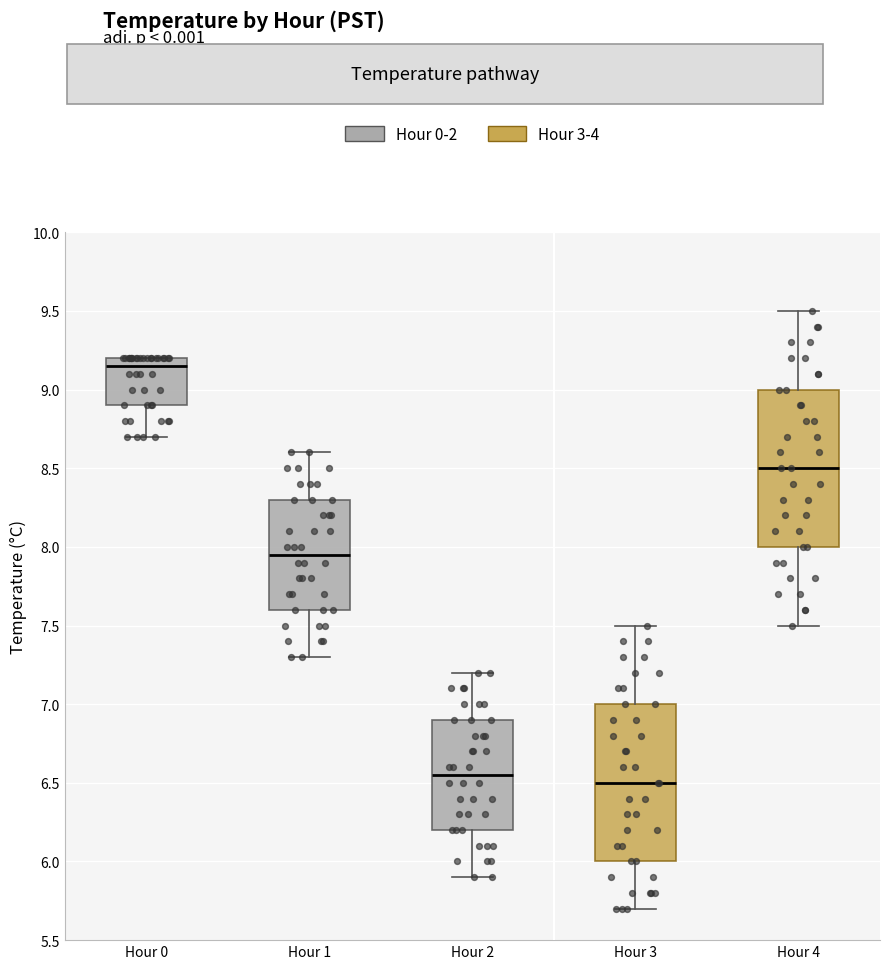

Where is the upper edge of the box for Hour 0 on the y-axis? The values are not printed on the chart, so give them approximately, as read against the axis.

9.20